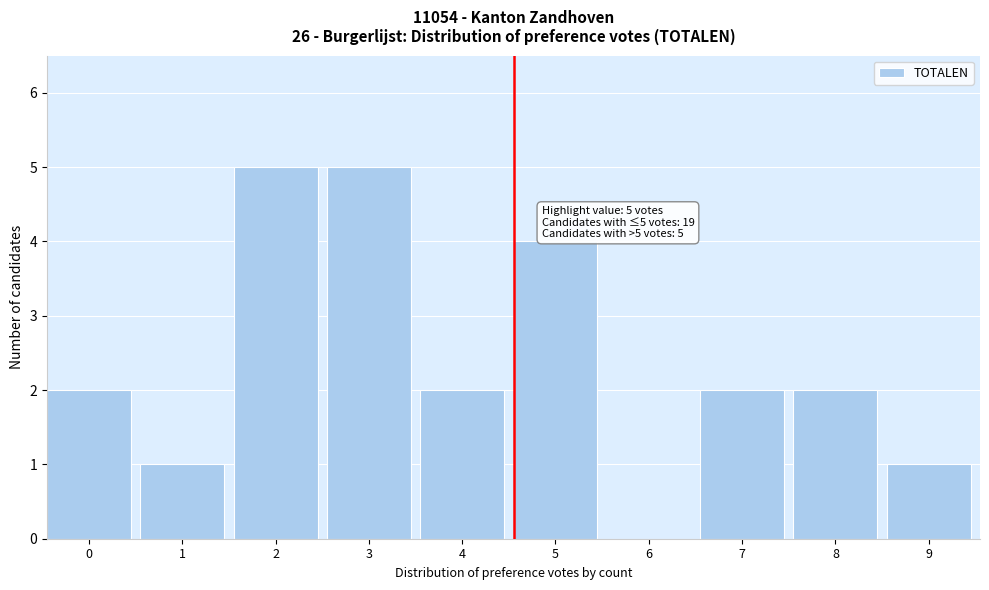

Reading left to right, transcribe all the data shown in this chart.

0=2	1=1	2=5	3=5	4=2	5=4	6=0	7=2	8=2	9=1